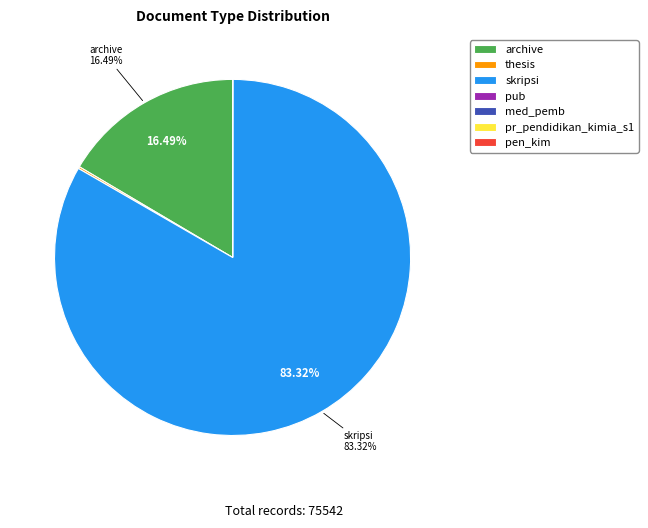

What is the largest slice in the pie chart?

skripsi